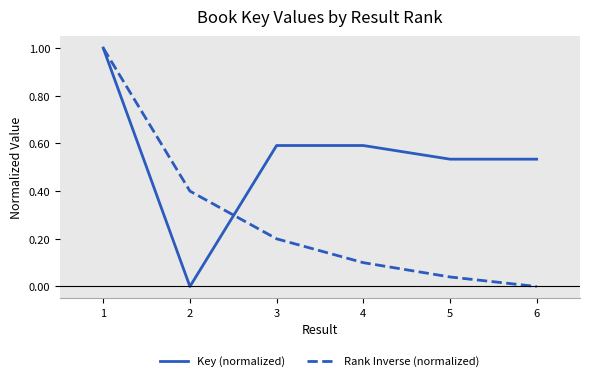

The value of Rank Inverse (normalized) at 4 is 0.2. True or false?

False